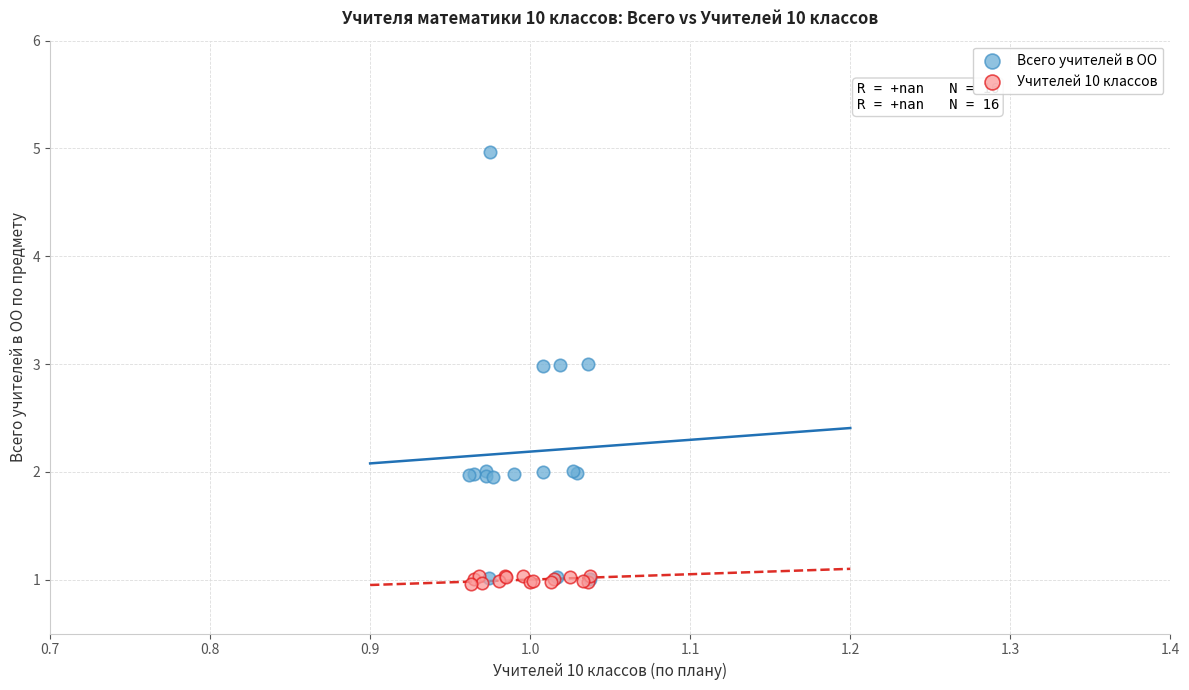

What are all the series names shown in the legend?

Всего учителей в ОО, Учителей 10 классов